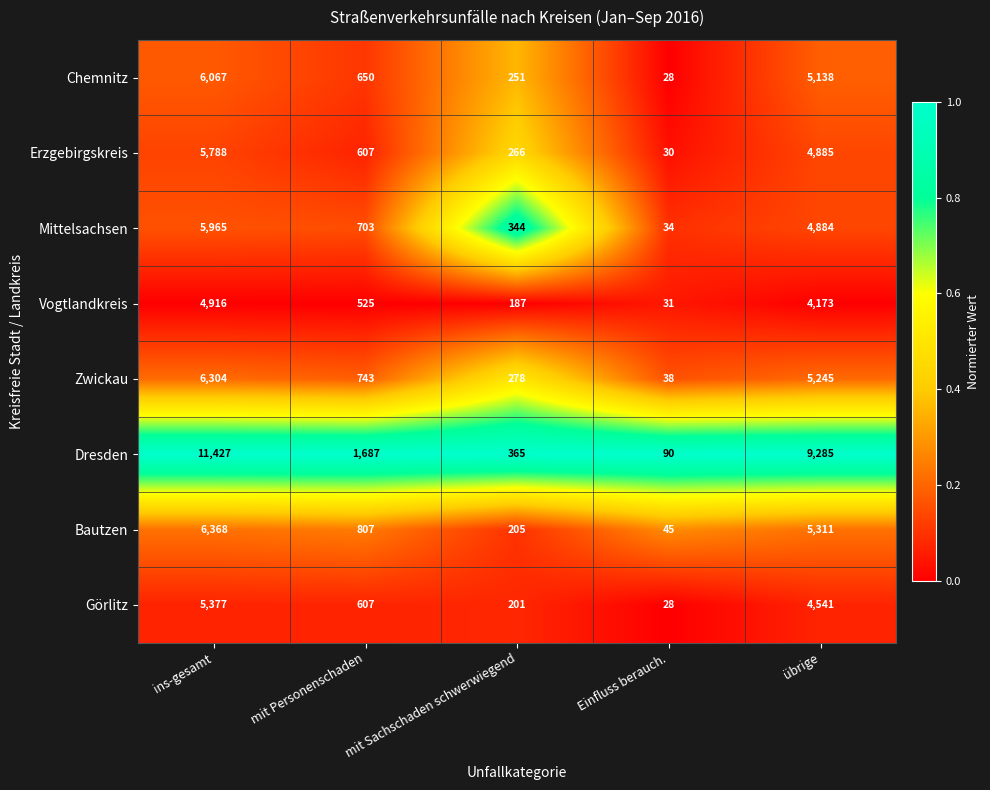

At mit Sachschaden schwerwiegend, list the series in order from smallest to largest.

Vogtlandkreis, Görlitz, Bautzen, Chemnitz, Erzgebirgskreis, Zwickau, Mittelsachsen, Dresden